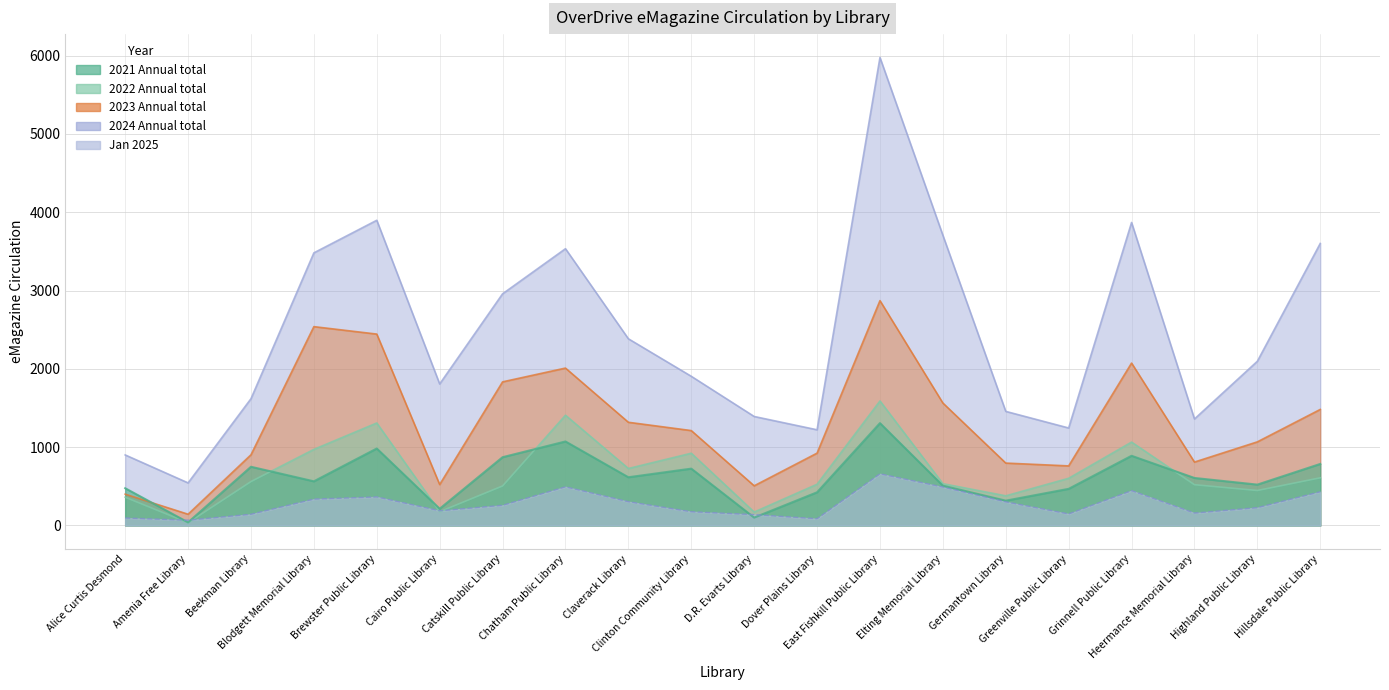

Is it true that 2024 Annual total equals 5975 at East Fishkill Public Library?

True